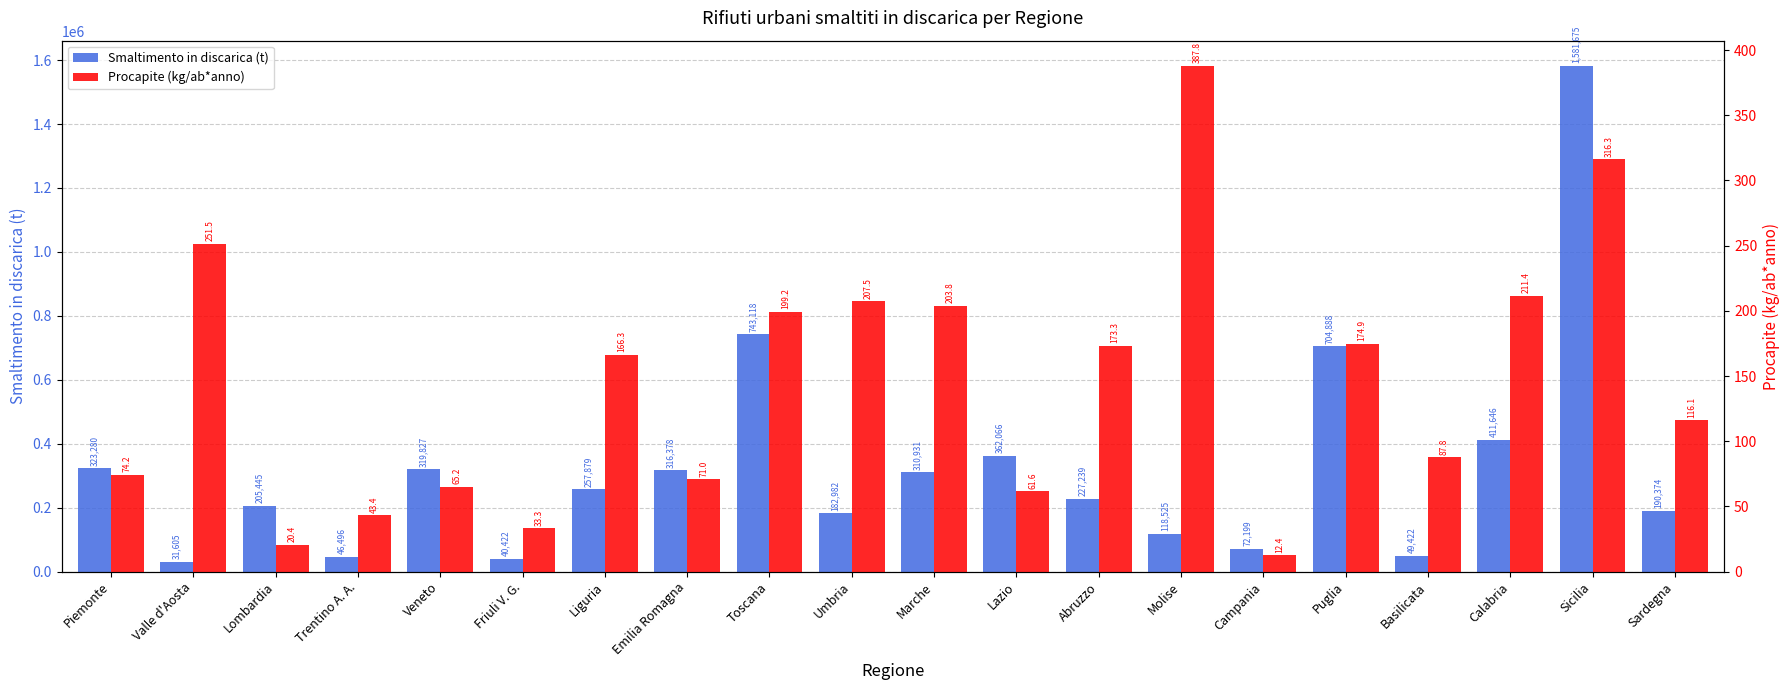

What is the sum of the Smaltimento in discarica (t) values at Puglia and Lazio?

1066954.1